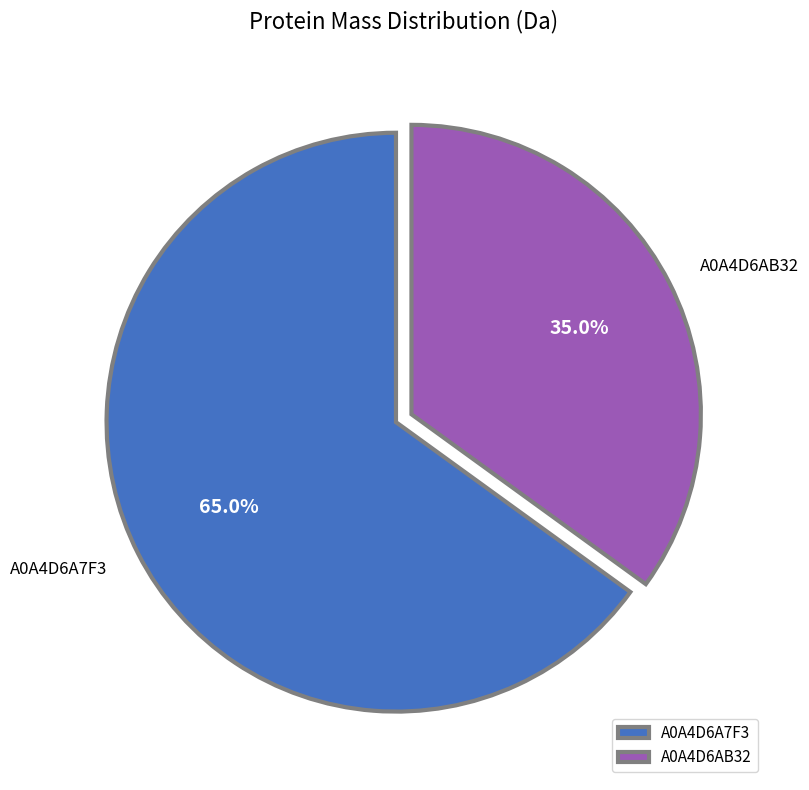

To the nearest percent, what portion does A0A4D6A7F3 represent?

65%